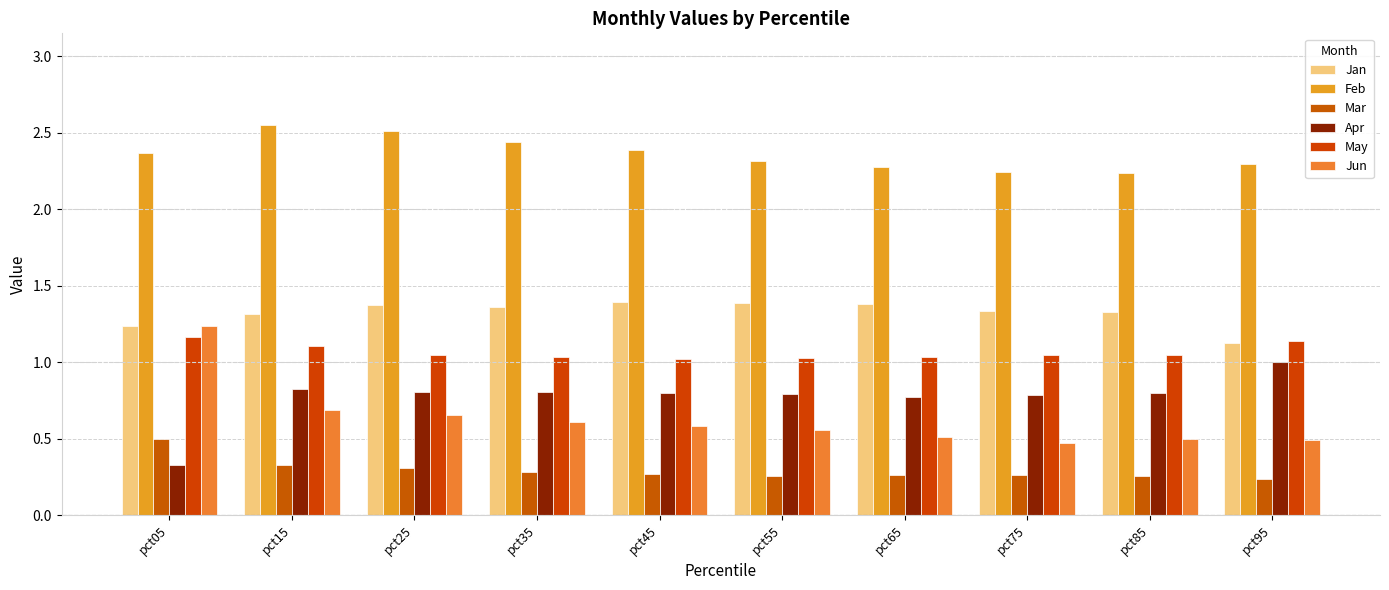

At which category does the chart reach its peak across all series?

pct15